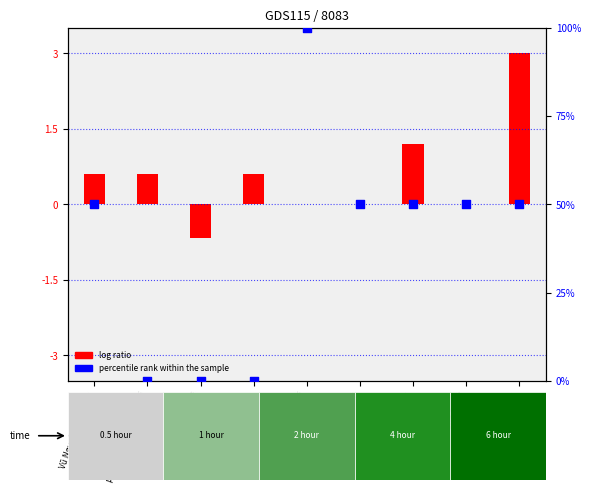

What is the change in value from Vũ Nguyễn Châu Anh to Nguyễn Thanh Hải?

-50